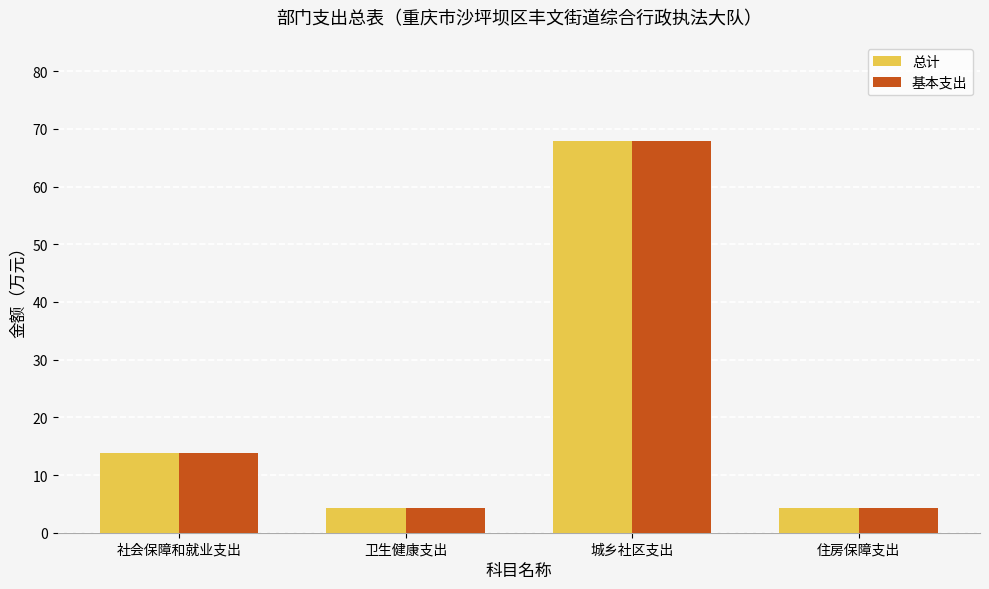

What is the maximum value shown in the chart?

68.0